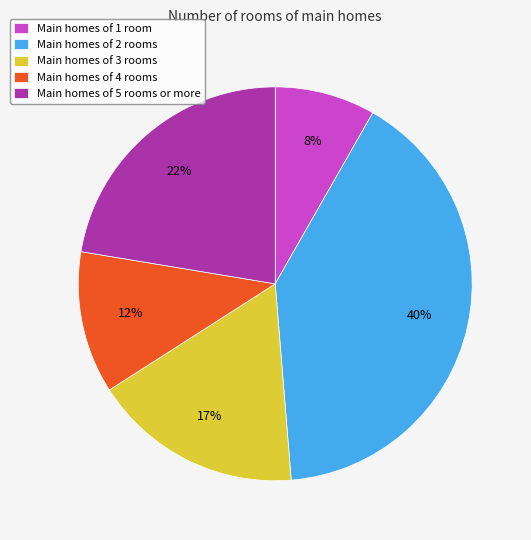

Rank the categories by value from highest to lowest.

Main homes of 2 rooms, Main homes of 5 rooms or more, Main homes of 3 rooms, Main homes of 4 rooms, Main homes of 1 room